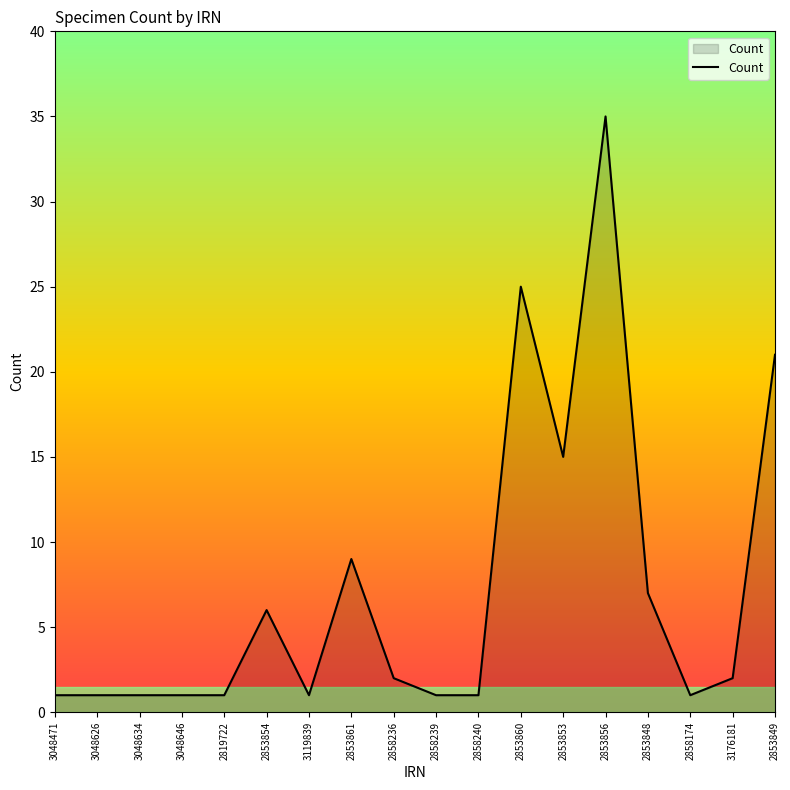

What is the change in value from 2858236 to 2853849?

+19